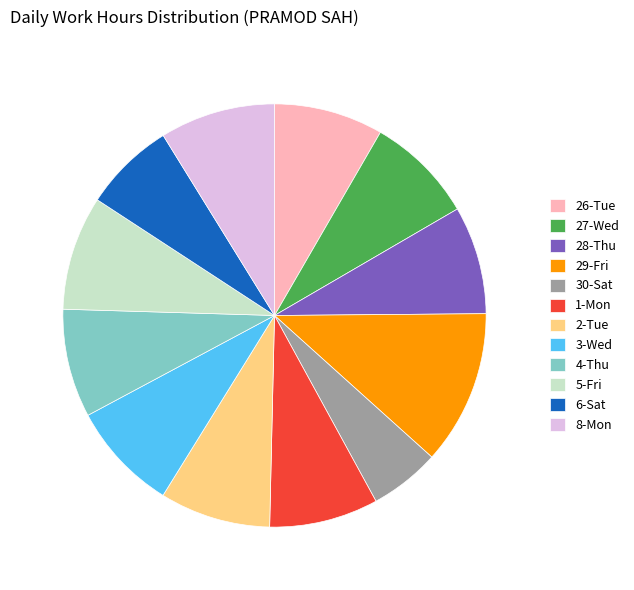

True or false: 8-Mon accounts for 9% of the total.

True